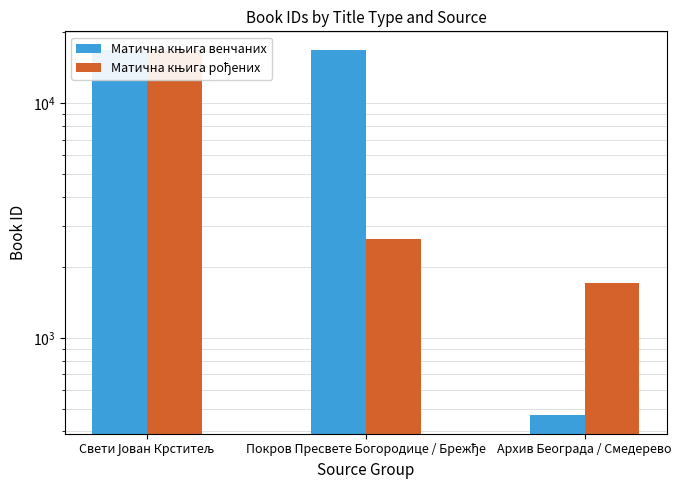

The value of Матична књига венчаних at Покров Пресвете Богородице / Брежђе is 5443. True or false?

False